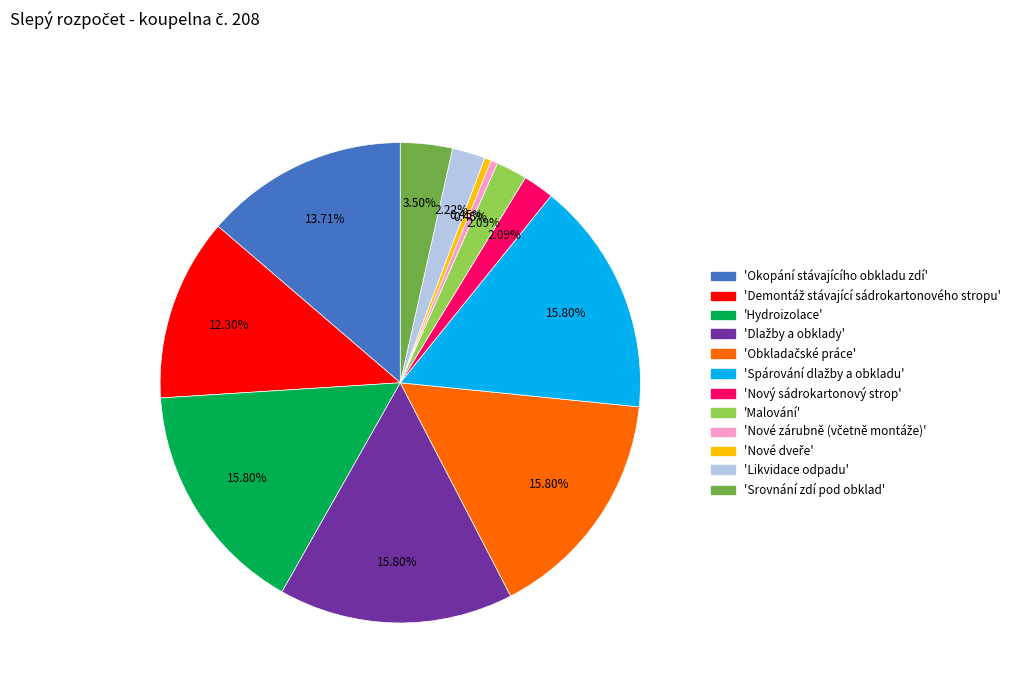

Does any single category account for the majority?

No